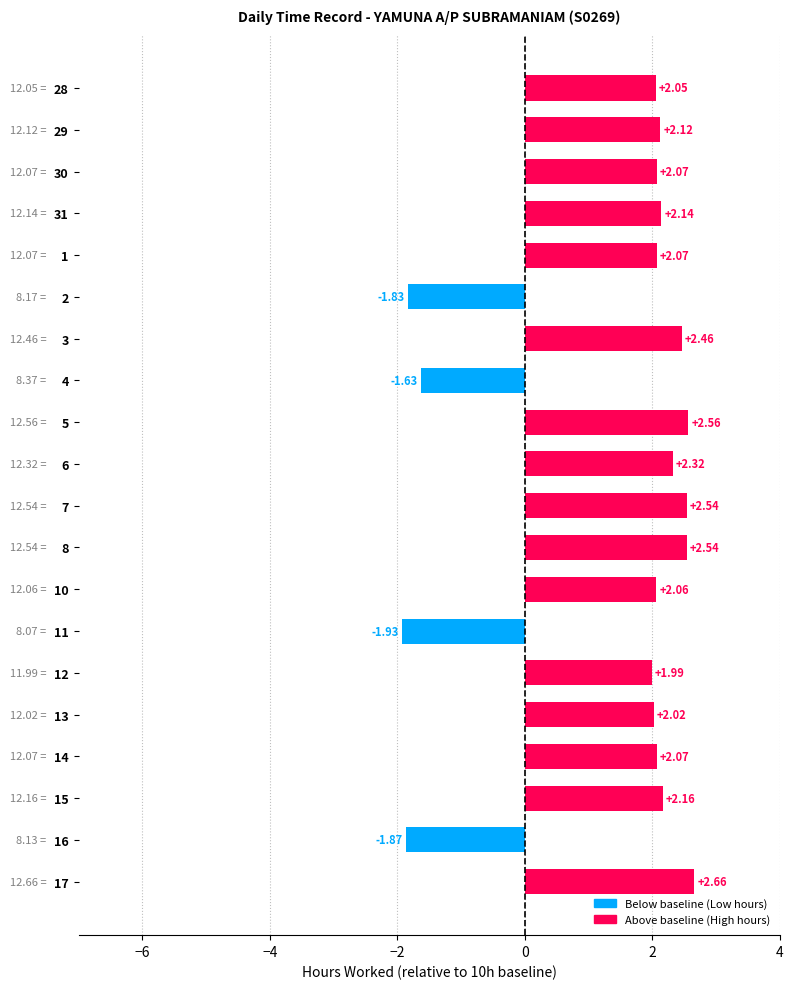

What is the change in value from 28 to 3?

+0.4